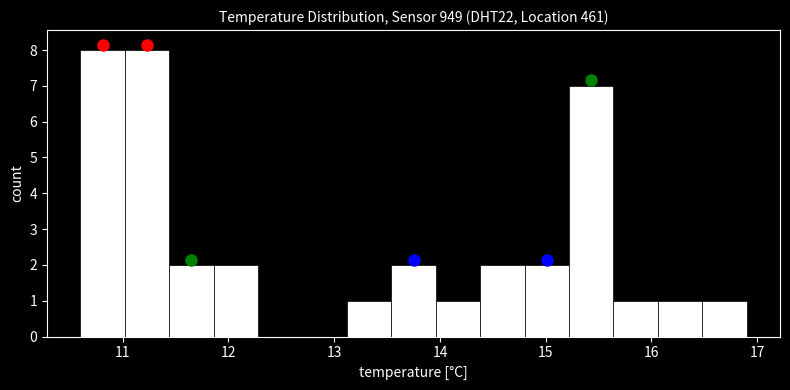

How tall is the bar that spans 11.44 to 11.86 on the x-axis? Neither the bar edges nor the heights are printed on the chart, so give them approximately, as read against the axes.

2